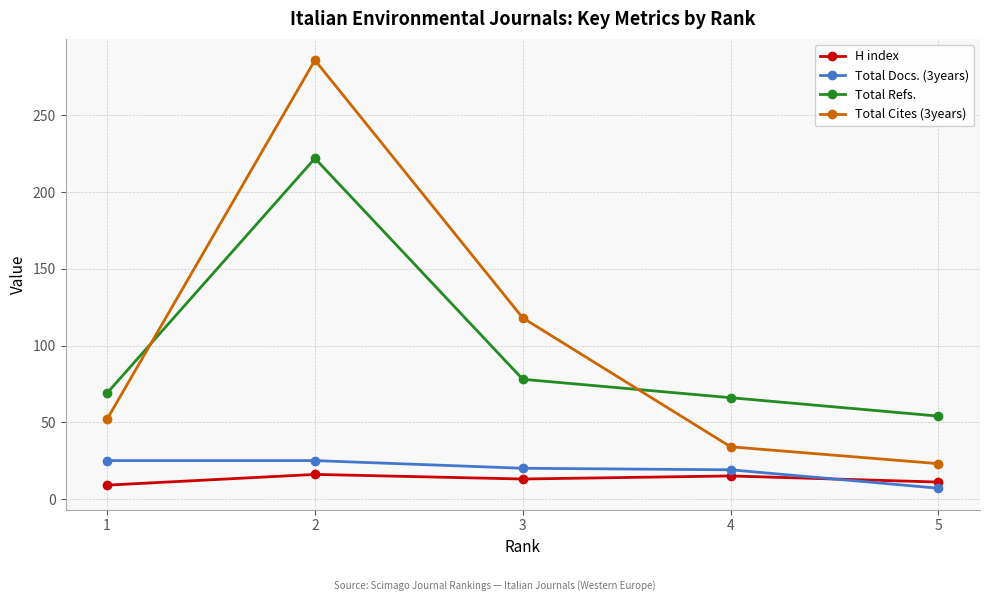

At which category does H index reach its first local valley?

3